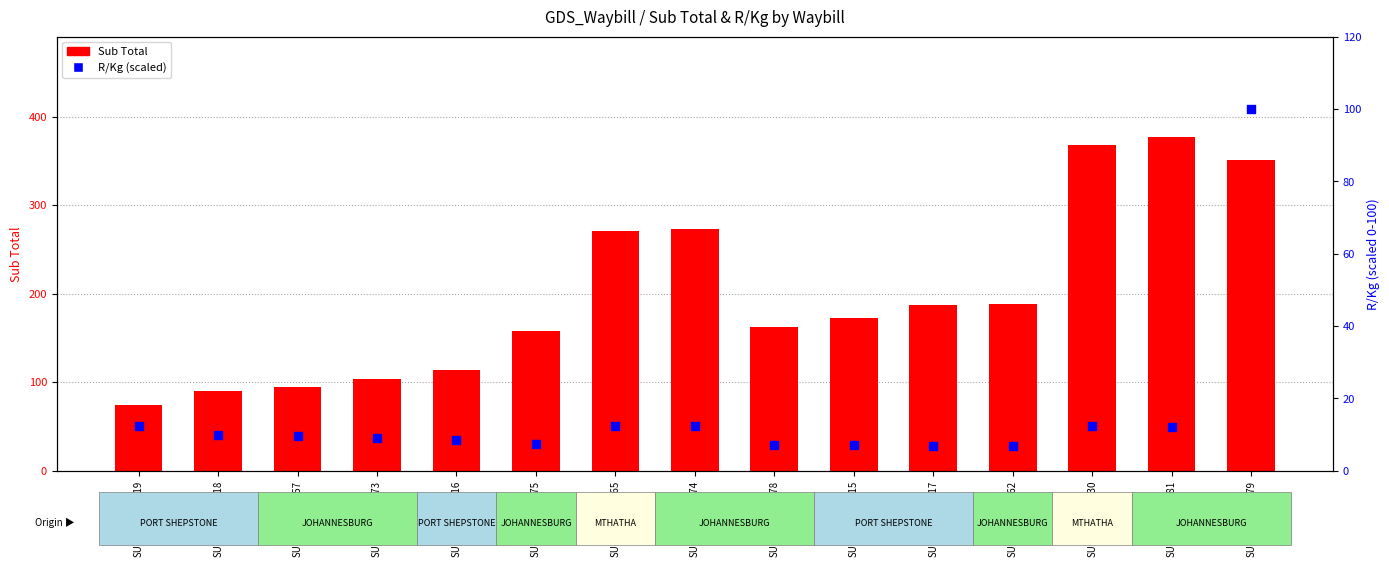

Which series reaches the minimum Y coordinate?

R/Kg (percentile)